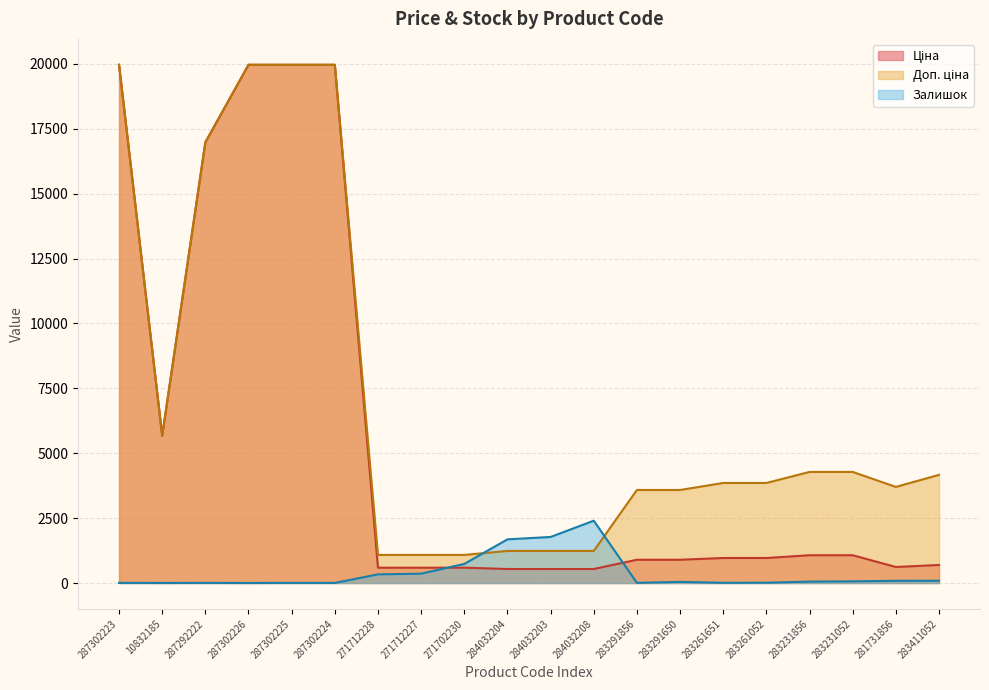

Rank the categories by Ціна value from lowest to highest.

284032204, 284032203, 284032208, 271712228, 271712227, 271702230, 281731856, 283411052, 283291856, 283291650, 283261651, 283261052, 283231856, 283231052, 10832185, 287292222, 287302223, 287302226, 287302225, 287302224